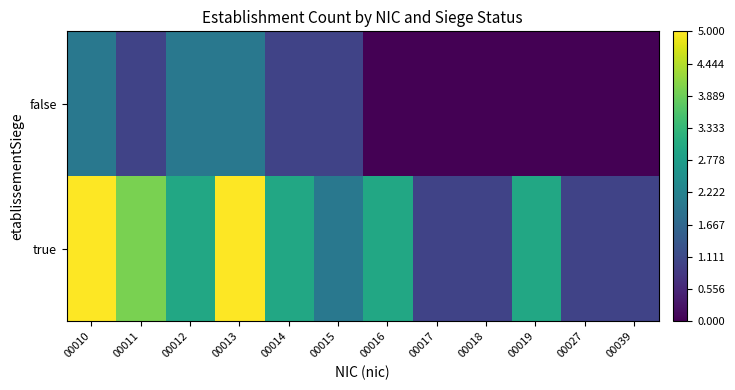

What is the total value across all series at 00027?

1